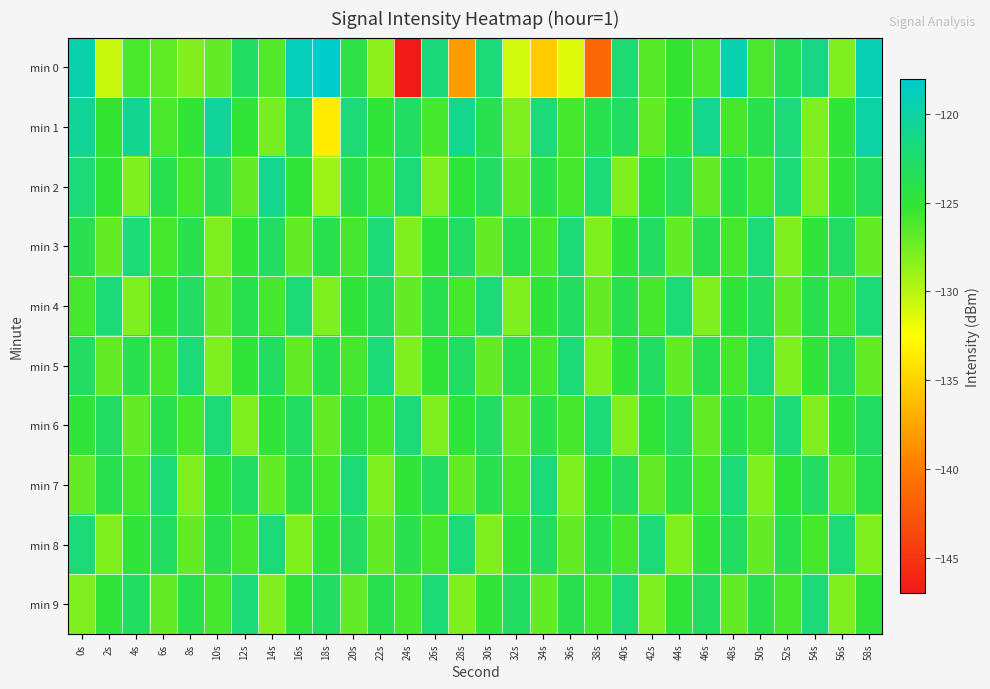

Which series has the largest total across all categories?

min 1